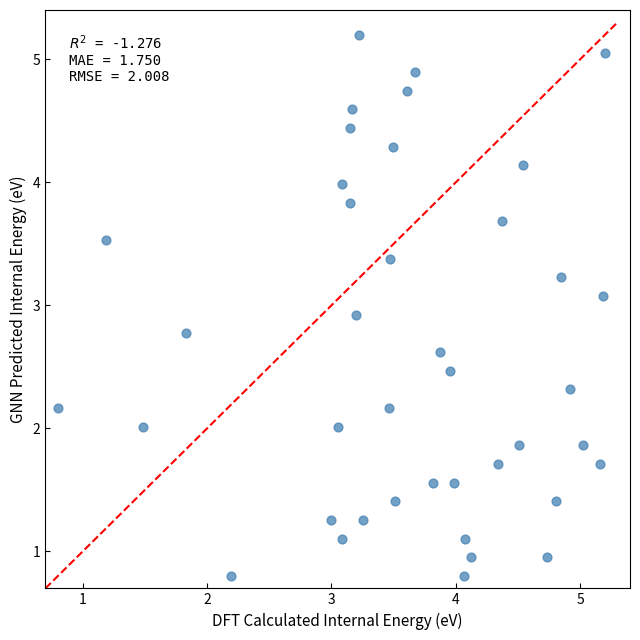

What is the range of Y values (max minus min)?

4.4